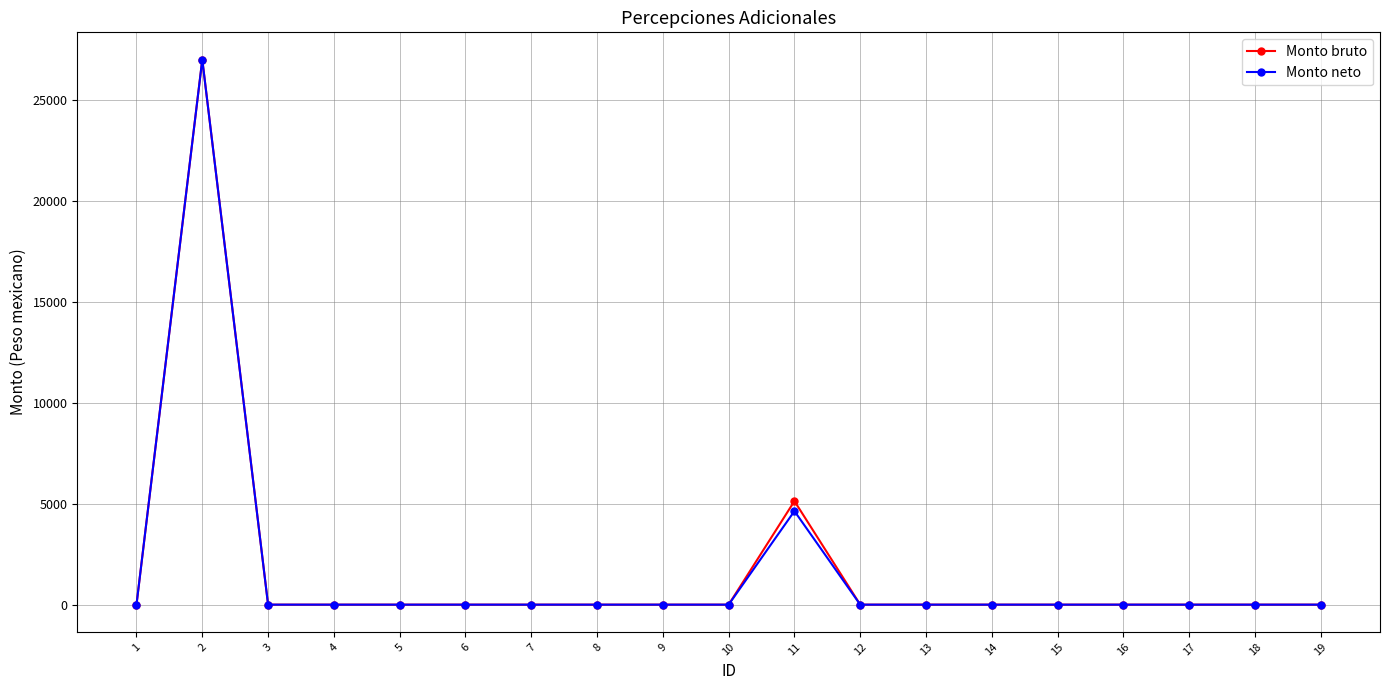

How many series are shown in this chart?

2